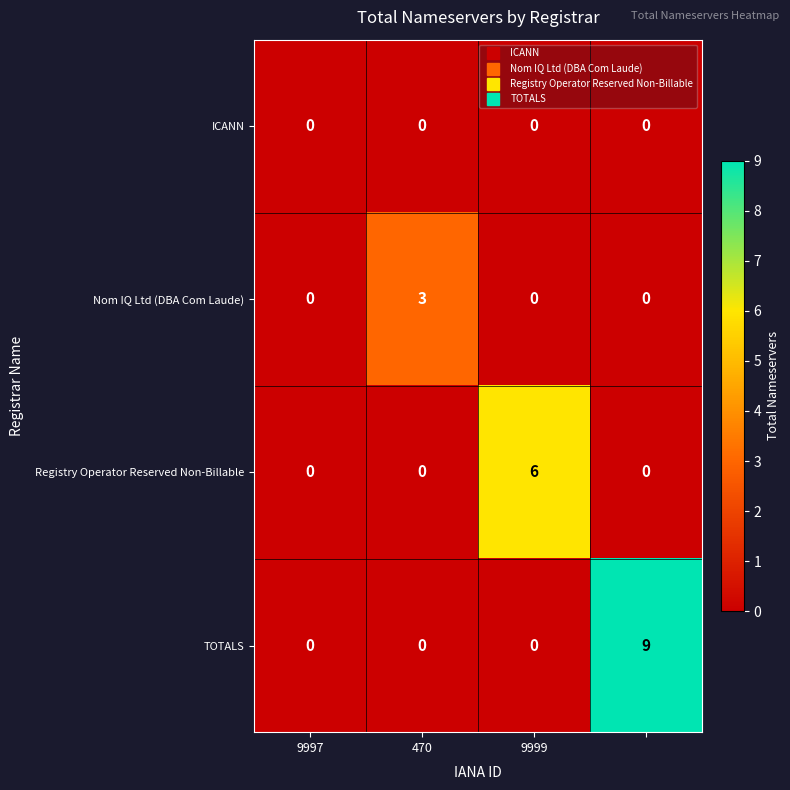

Which series has the largest total across all categories?

TOTALS